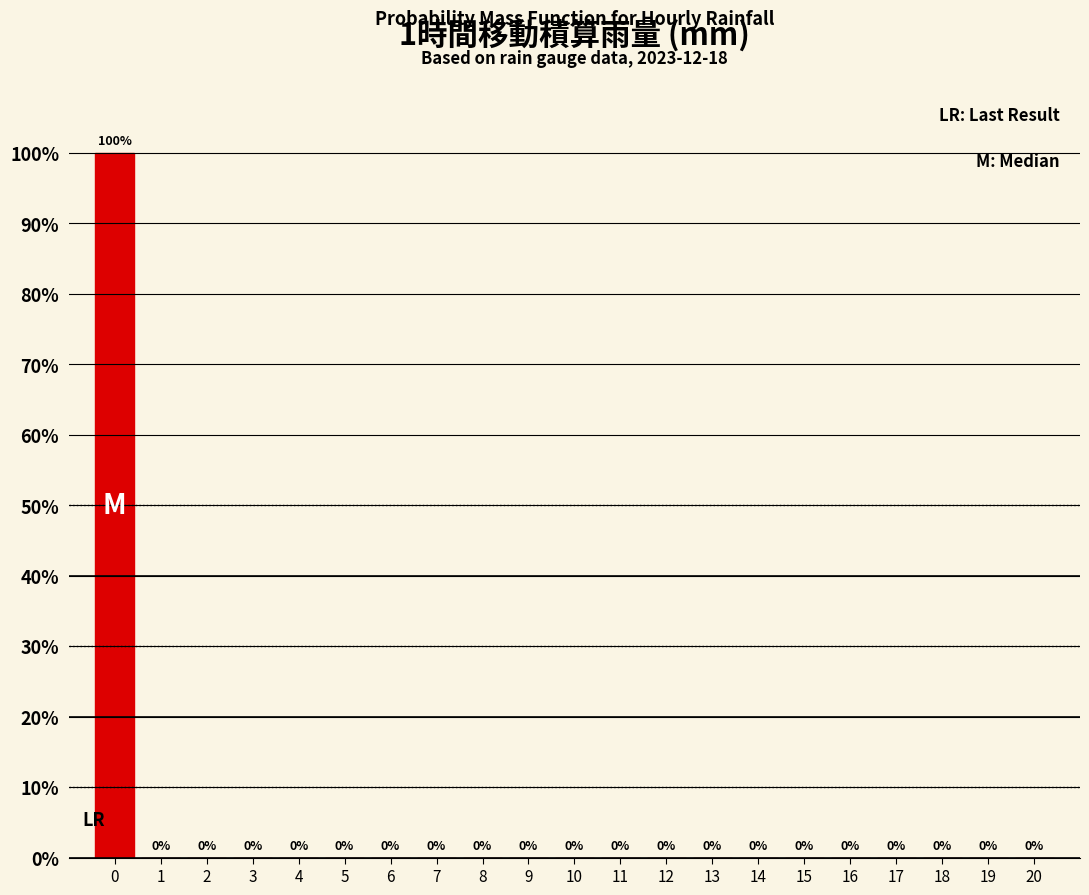

Reading right to left, transcribe all the data shown in this chart.

20=0	19=0	18=0	17=0	16=0	15=0	14=0	13=0	12=0	11=0	10=0	9=0	8=0	7=0	6=0	5=0	4=0	3=0	2=0	1=0	0=100